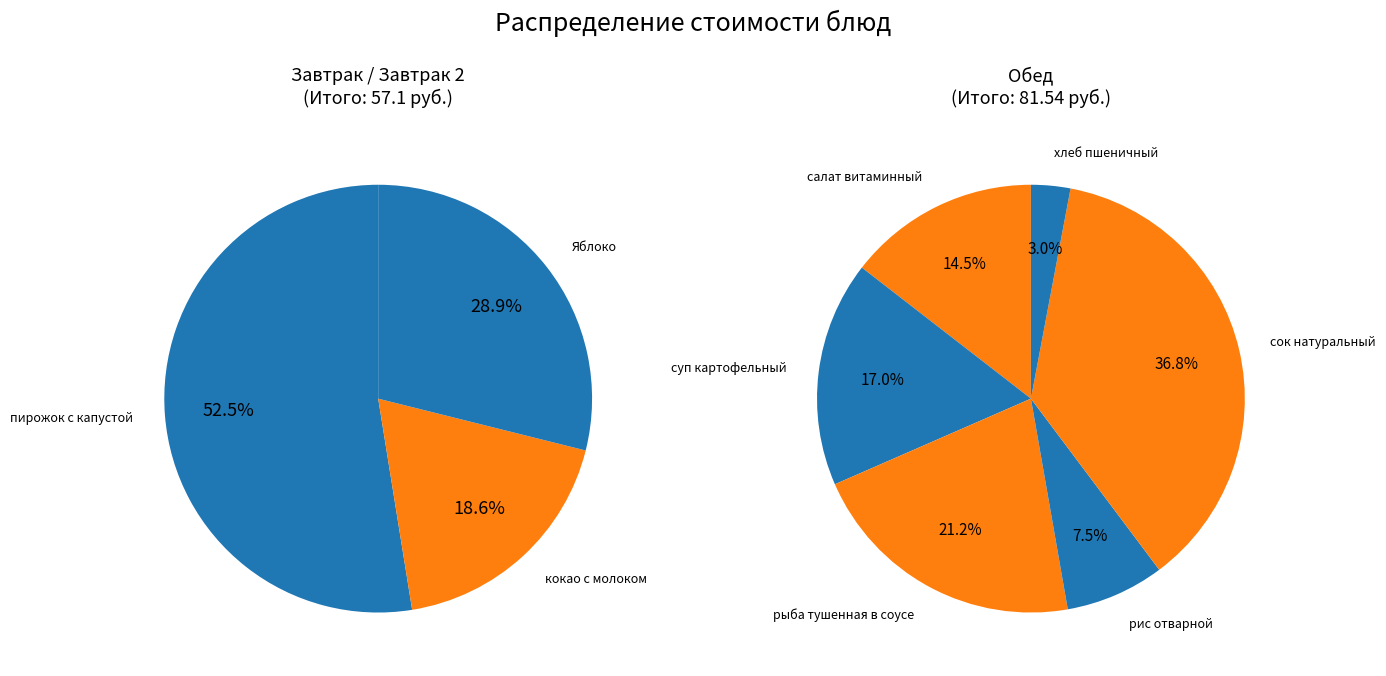

Rank the categories by value from highest to lowest.

пирожок с капустой, сок натуральный, рыба тушенная в соусе, Яблоко, суп картофельный, салат витаминный, кокао с молоком, рис отварной, хлеб пшеничный